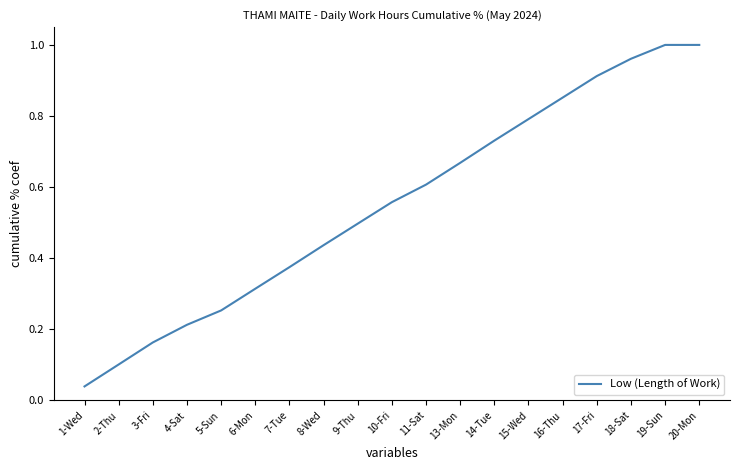

Which category has the lowest value across all series?

1-Wed